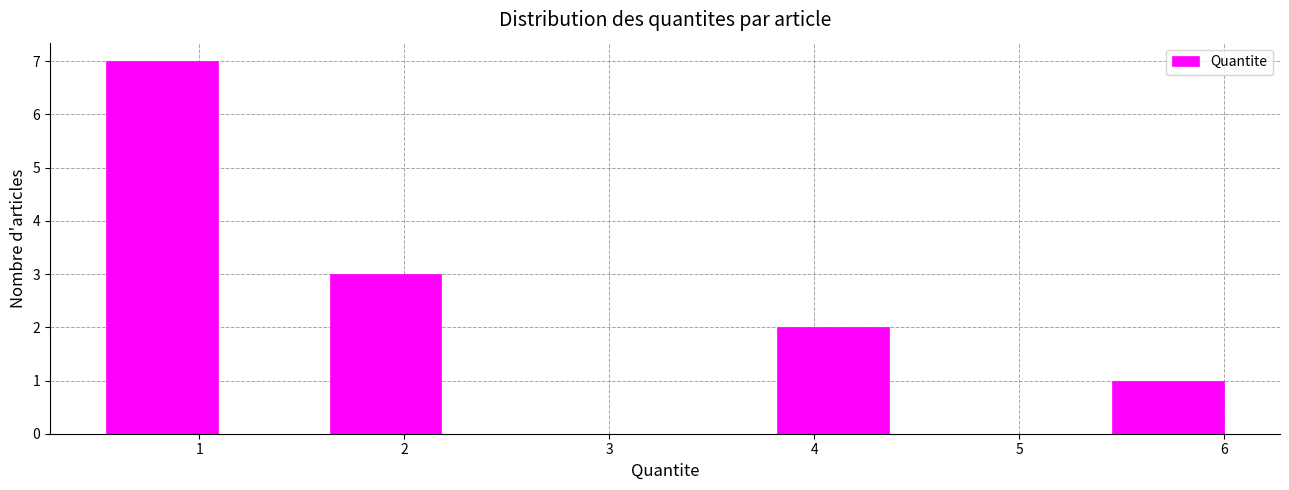

What is the height of the bar covering 3.8 to 4.4 on the x-axis? Neither the bar edges nor the heights are printed on the chart, so give them approximately, as read against the axes.

2